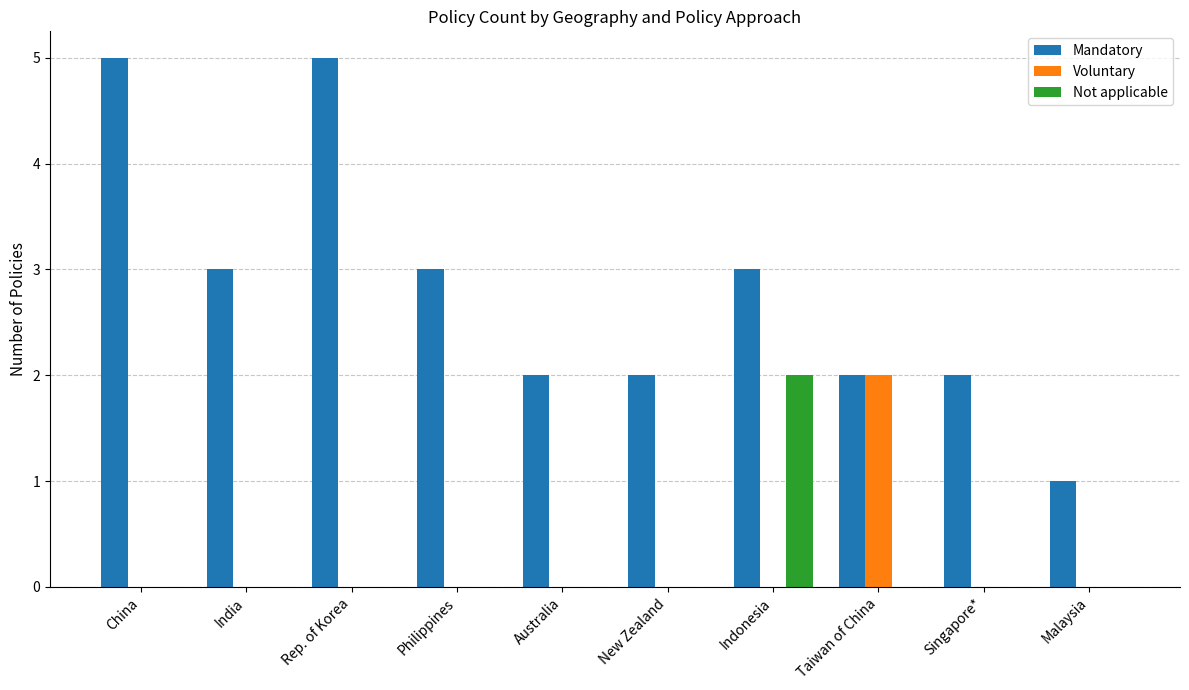

Reading left to right, extract all data points from this chart.

Mandatory: 5	3	5	3	2	2	3	2	2	1
Voluntary: 0	0	0	0	0	0	0	2	0	0
Not applicable: 0	0	0	0	0	0	2	0	0	0